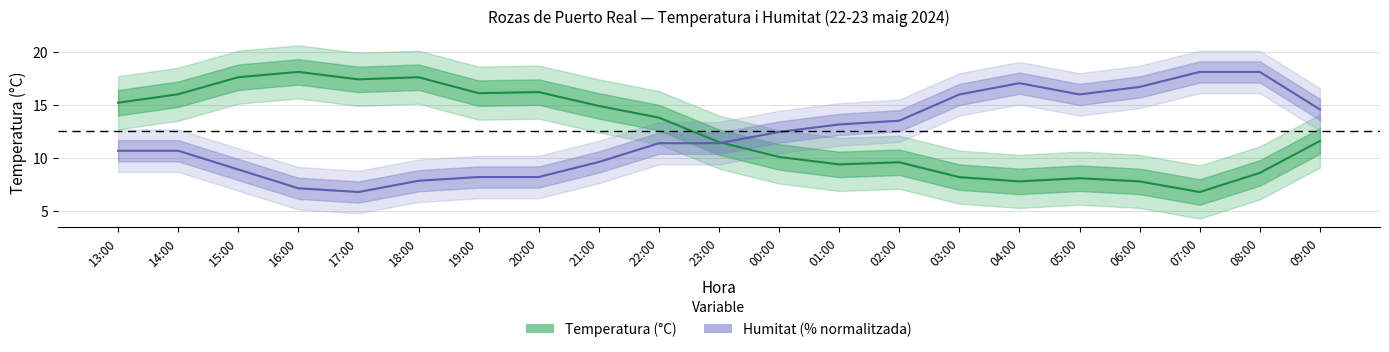

List the series in order of their overall mean, lowest first.

Humitat, Temperatura